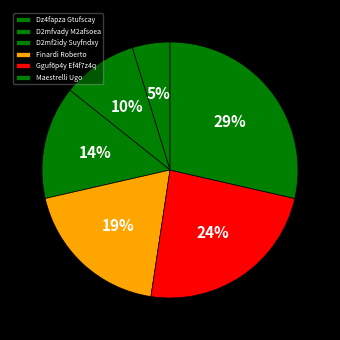

What is the change in value from D2mfvady M2afsoea to D2mf2idy Suyfndxy?

+1